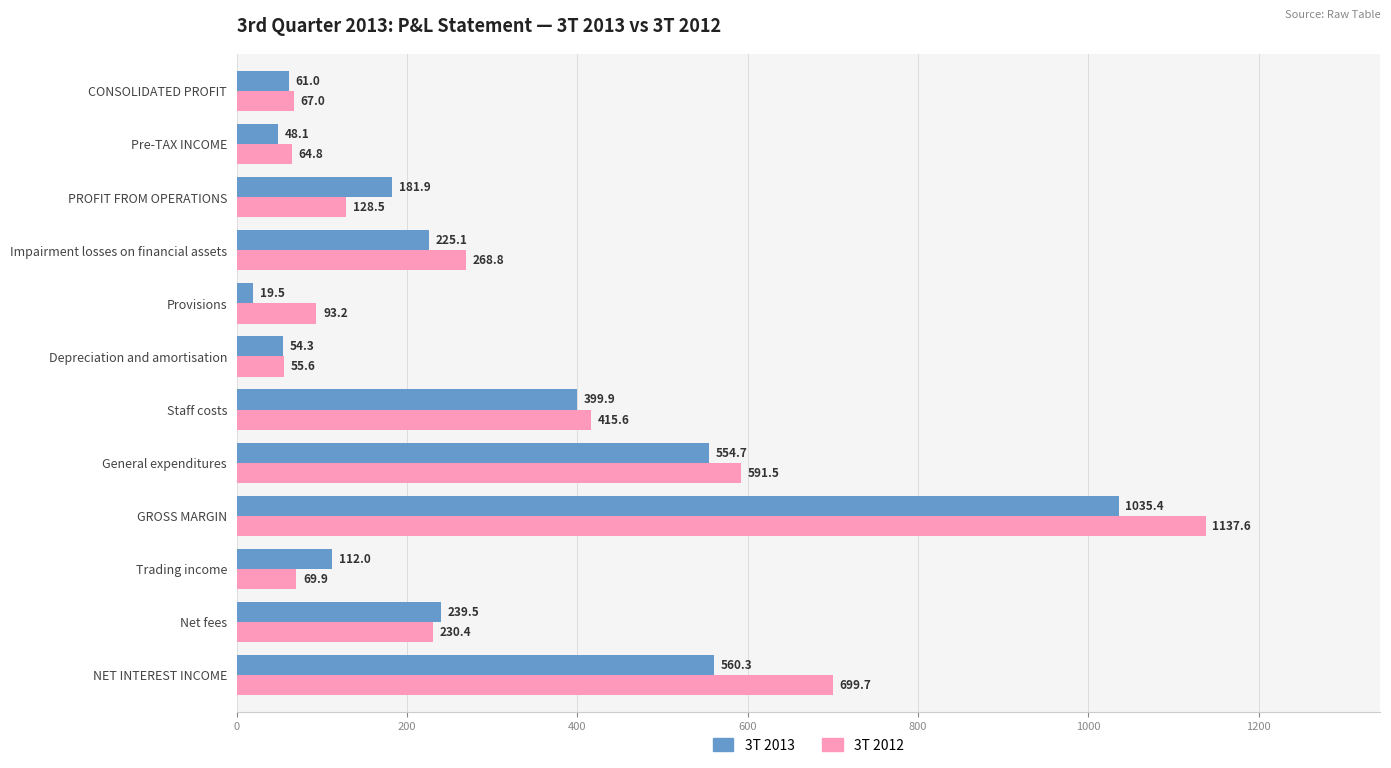

At how many categories does at least one series exceed 834?

1